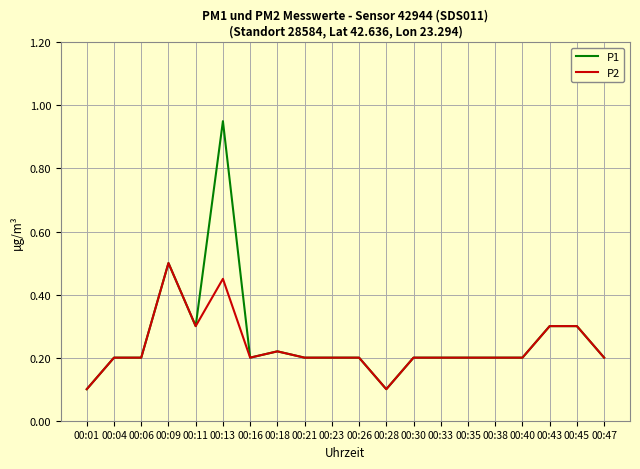

What is the total value across all series at 00:40?

0.4